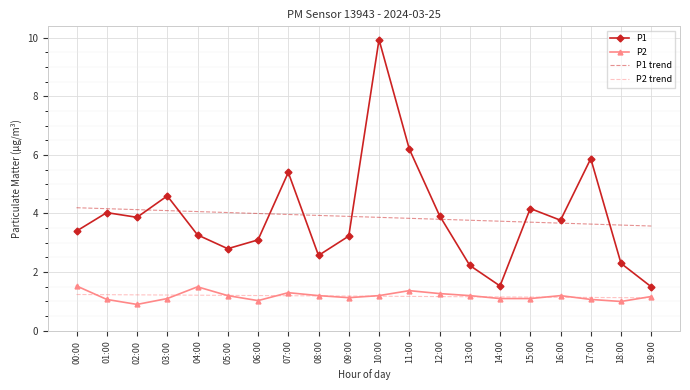

True or false: P1 trend and P2 intersect in this chart.

False